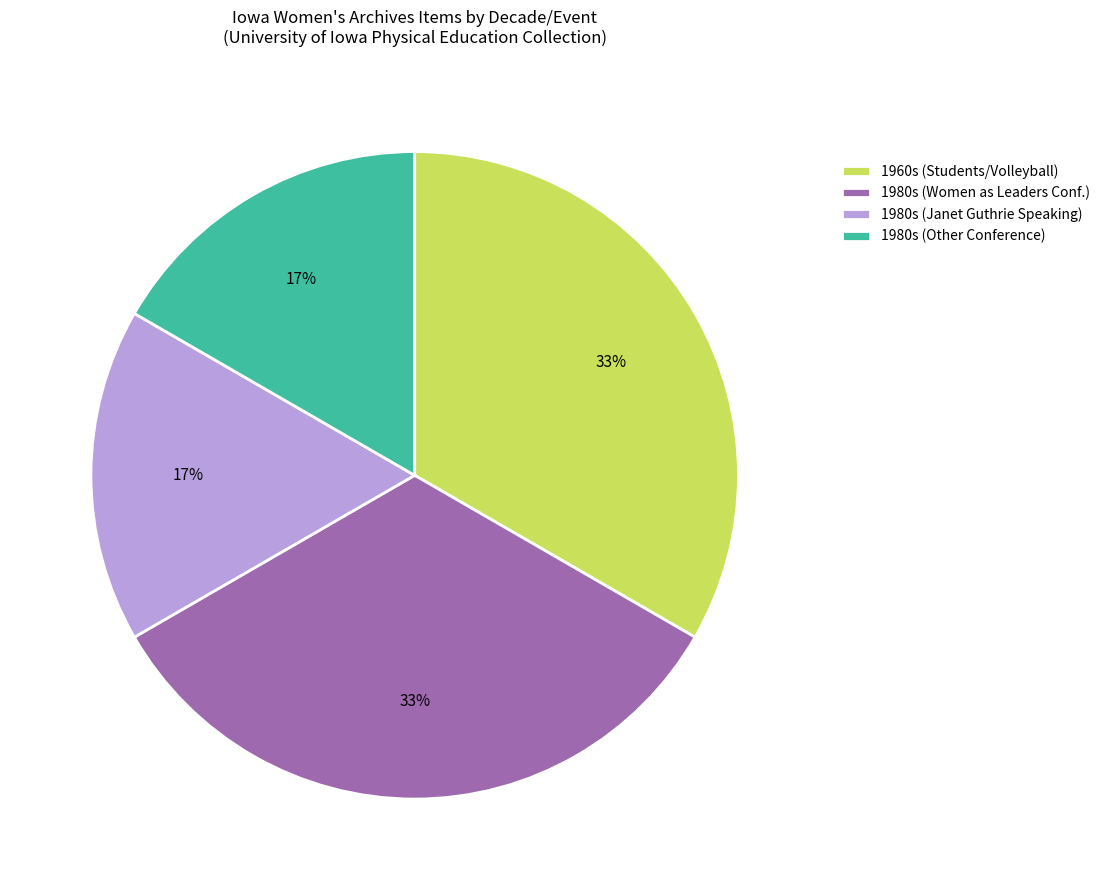

To the nearest percent, what portion does 1980s (Women as Leaders Conf.) represent?

33%